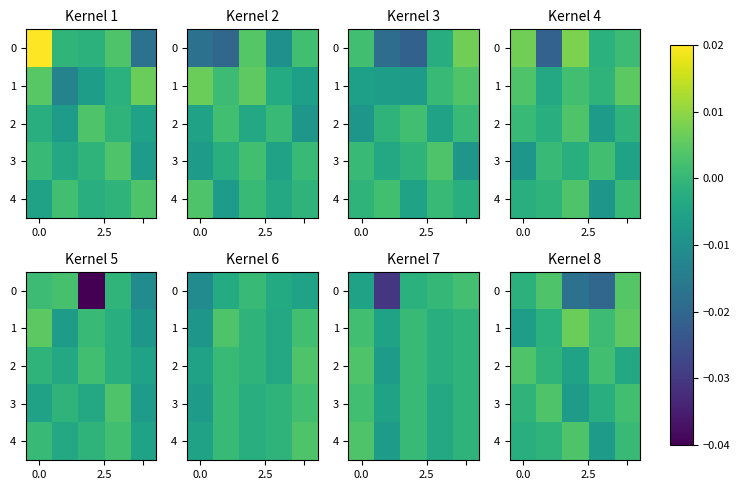

How many data points in 4 are above 0?

2